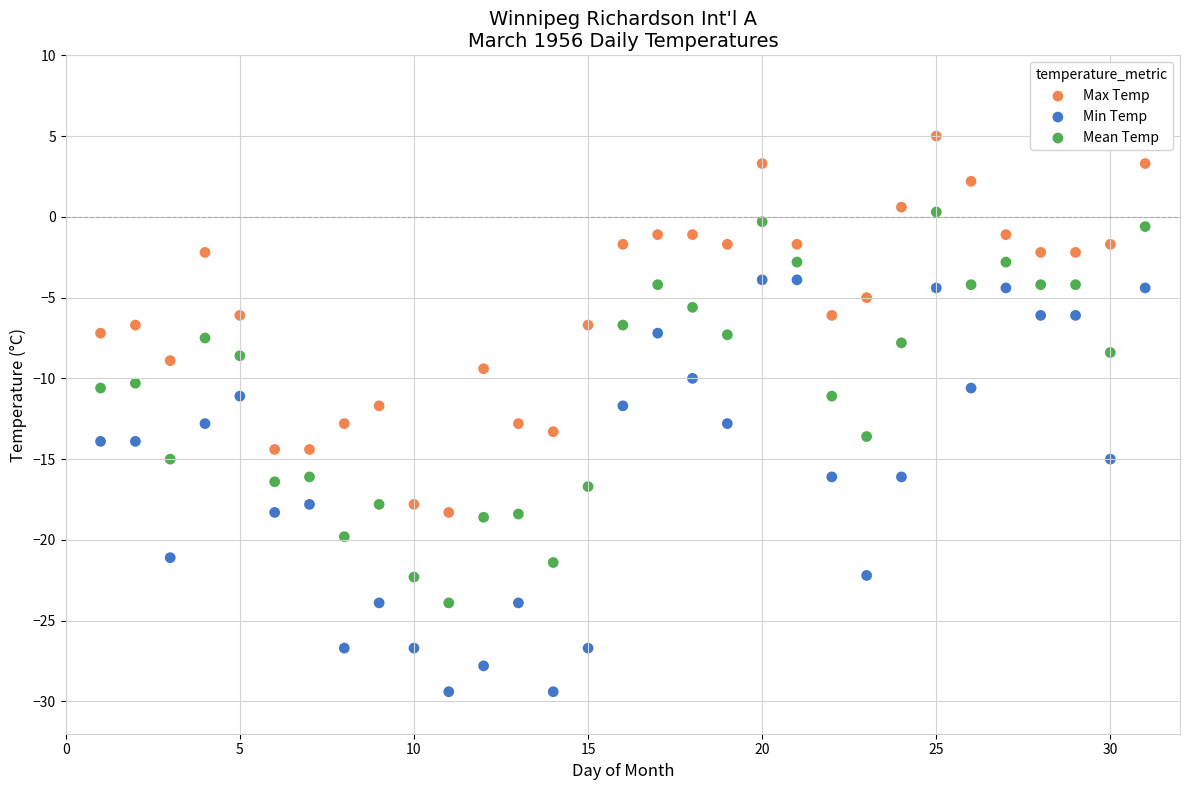

What are all the series names shown in the legend?

Max Temp, Min Temp, Mean Temp